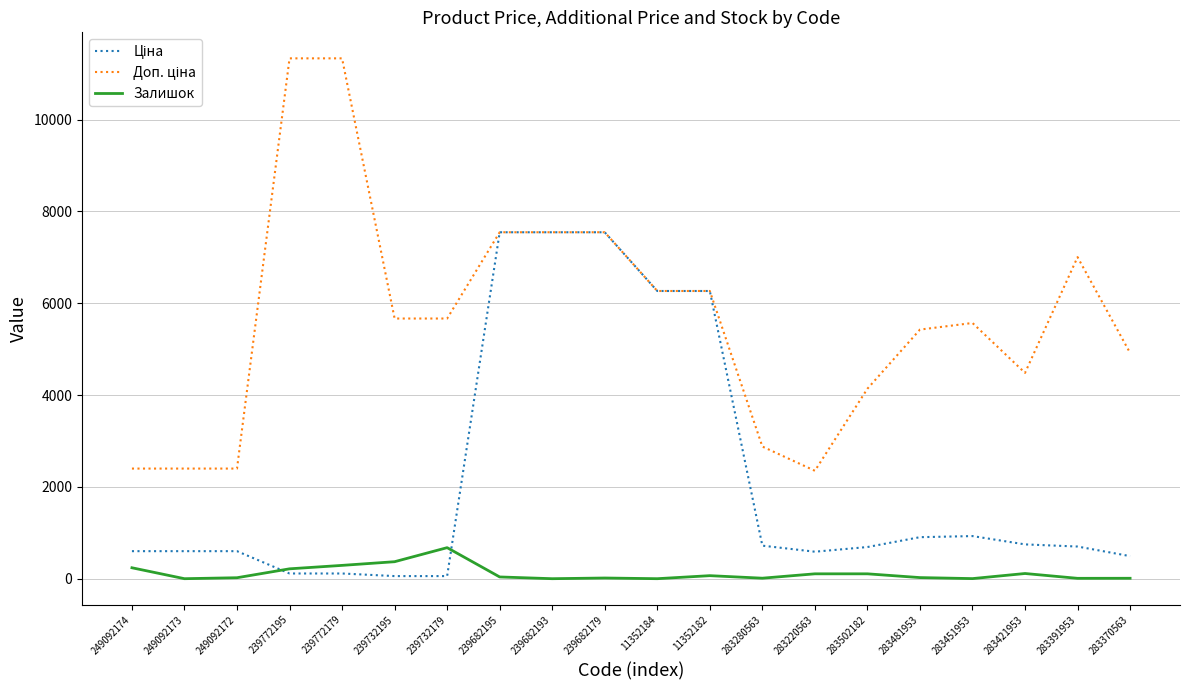

What is the total value across all series at 283421953?

5343.4